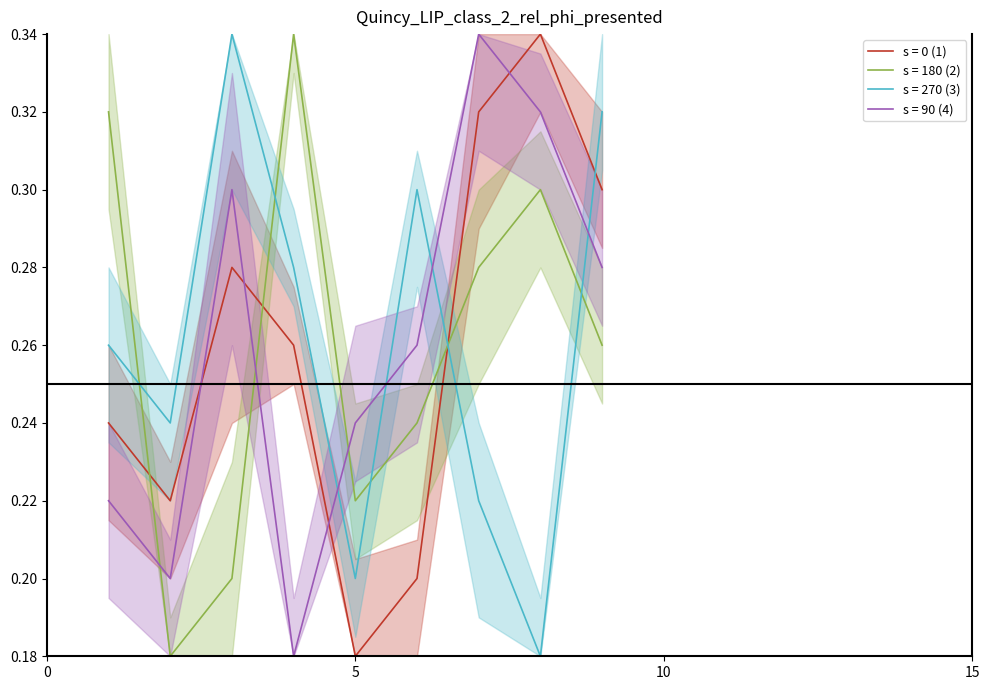

True or false: s = 180 (2) and s = 270 (3) intersect in this chart.

True